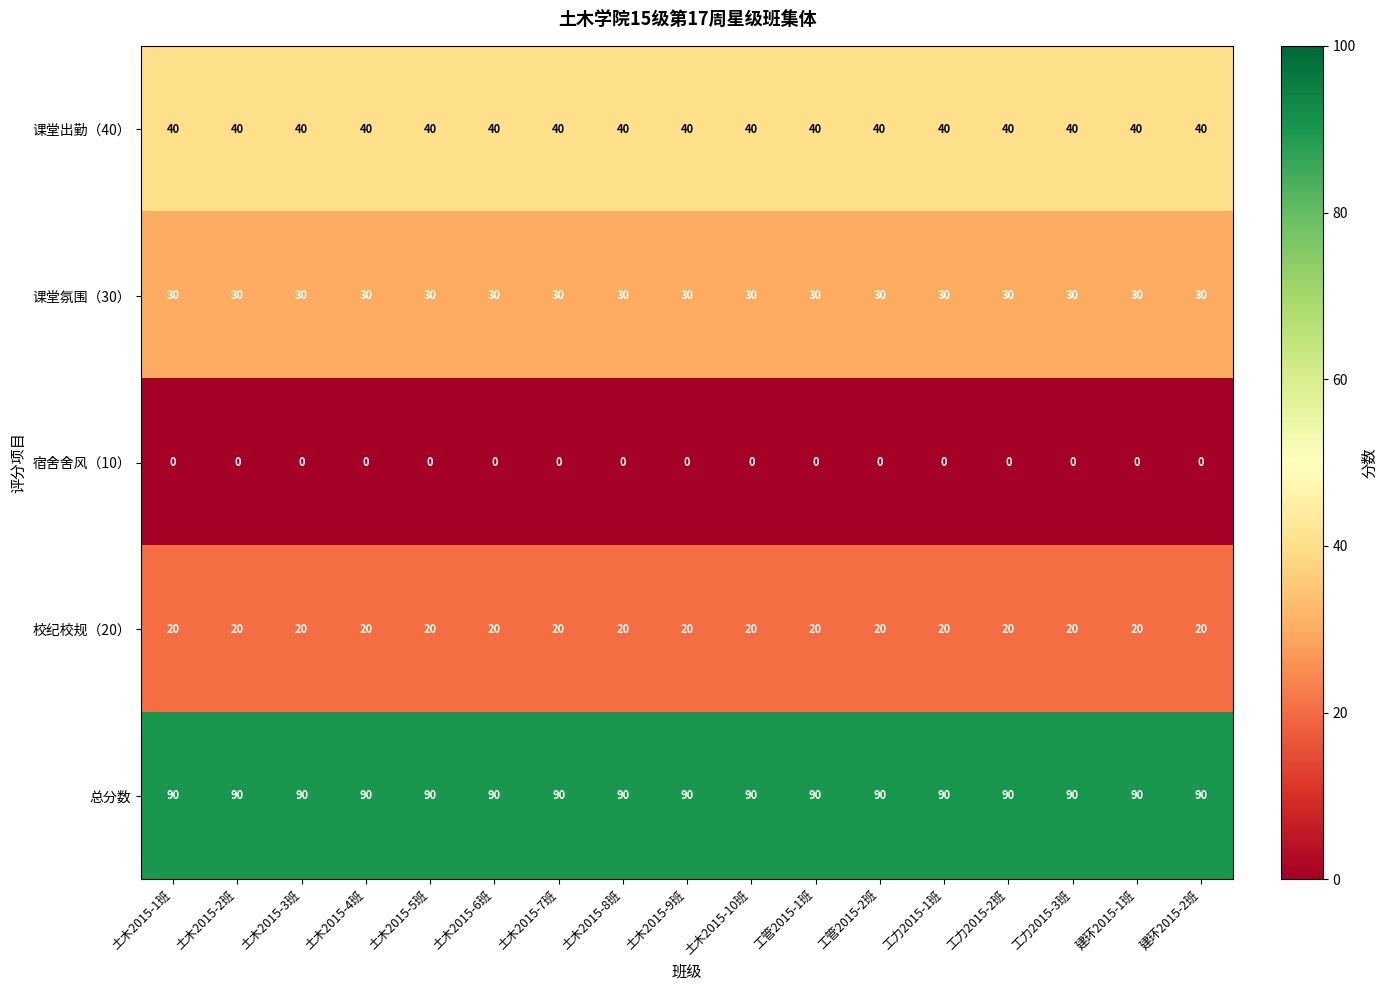

The 课堂氛围（30） series shows 30 at 建环2015-2班. True or false?

True